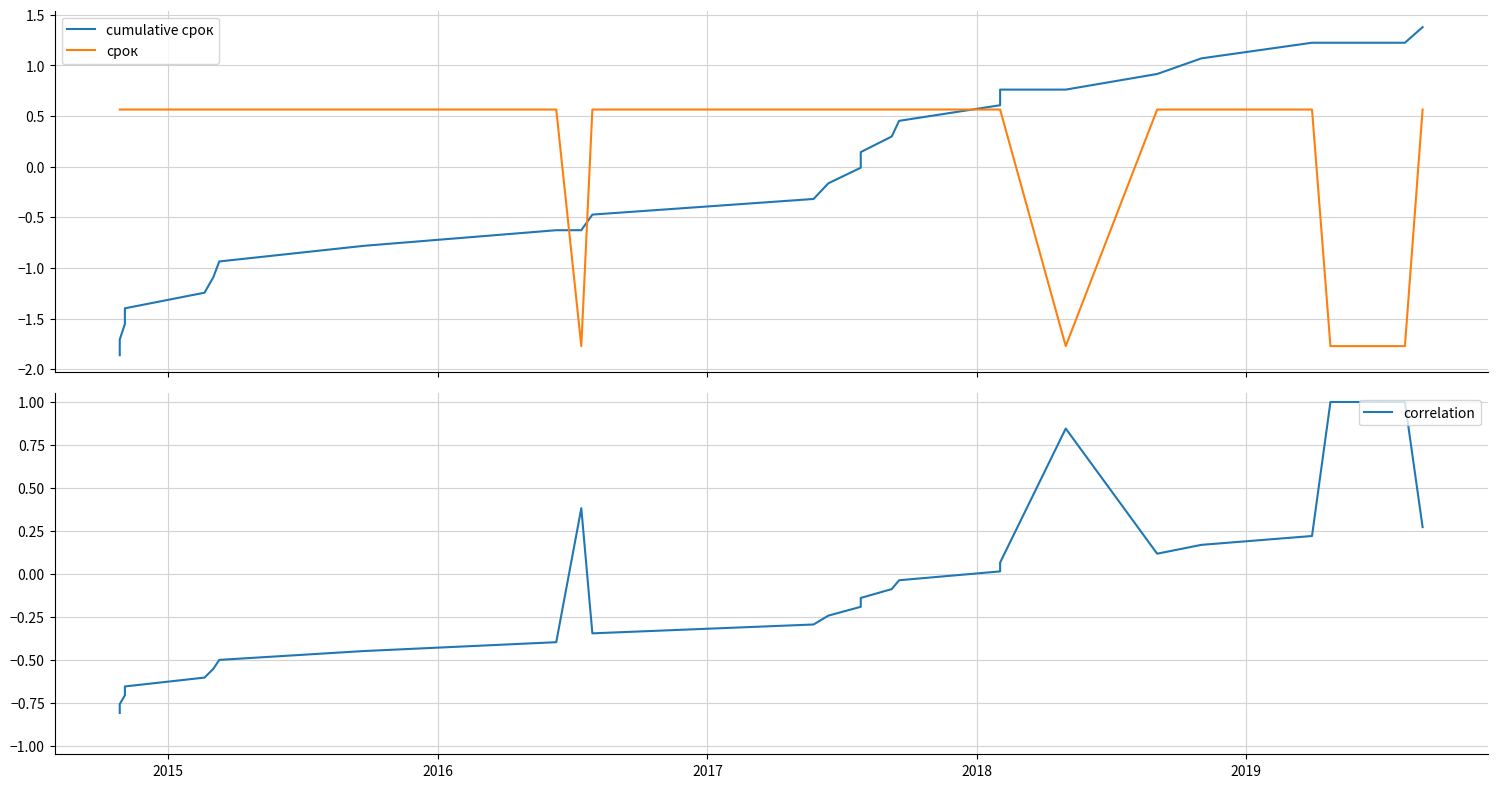

What is the minimum value shown in the chart?

-1.9